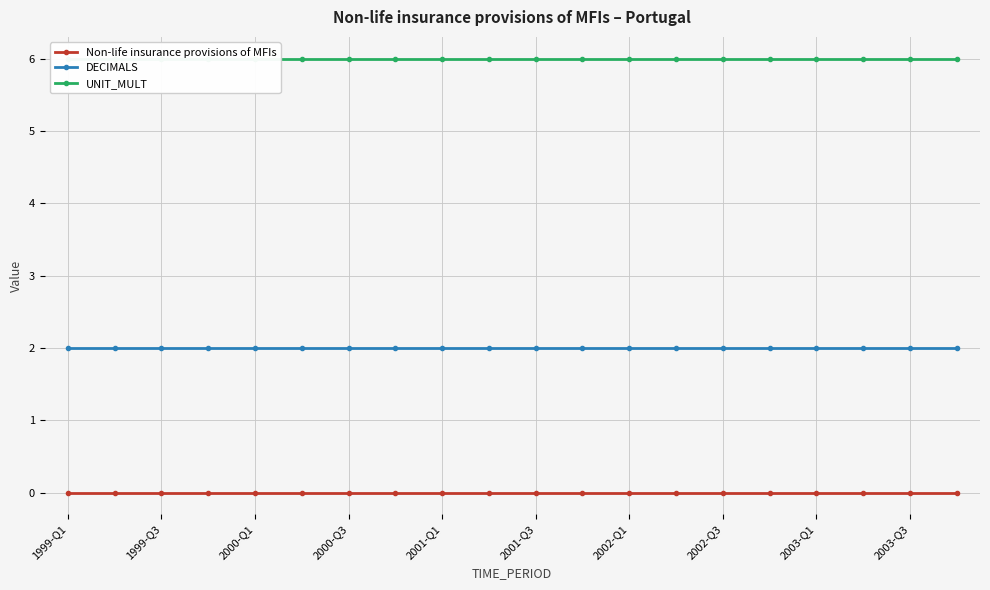

True or false: Non-life insurance provisions of MFIs and DECIMALS intersect in this chart.

False